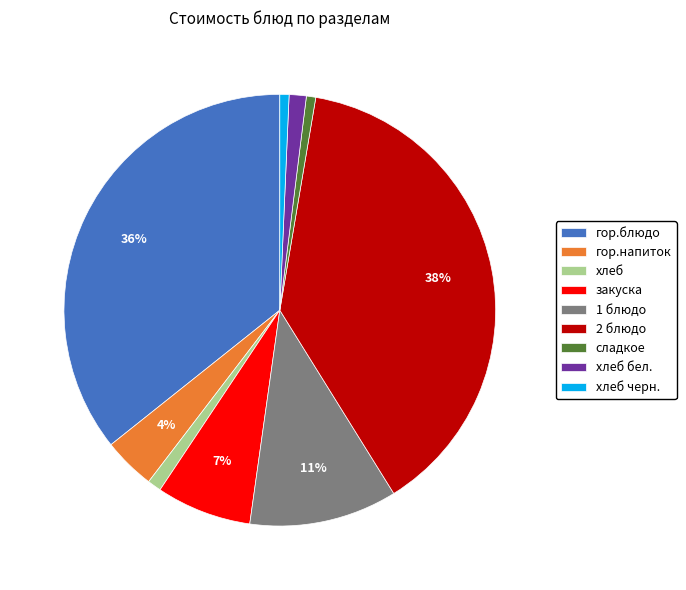

Is it true that 2 блюдо is 49% of the pie?

False